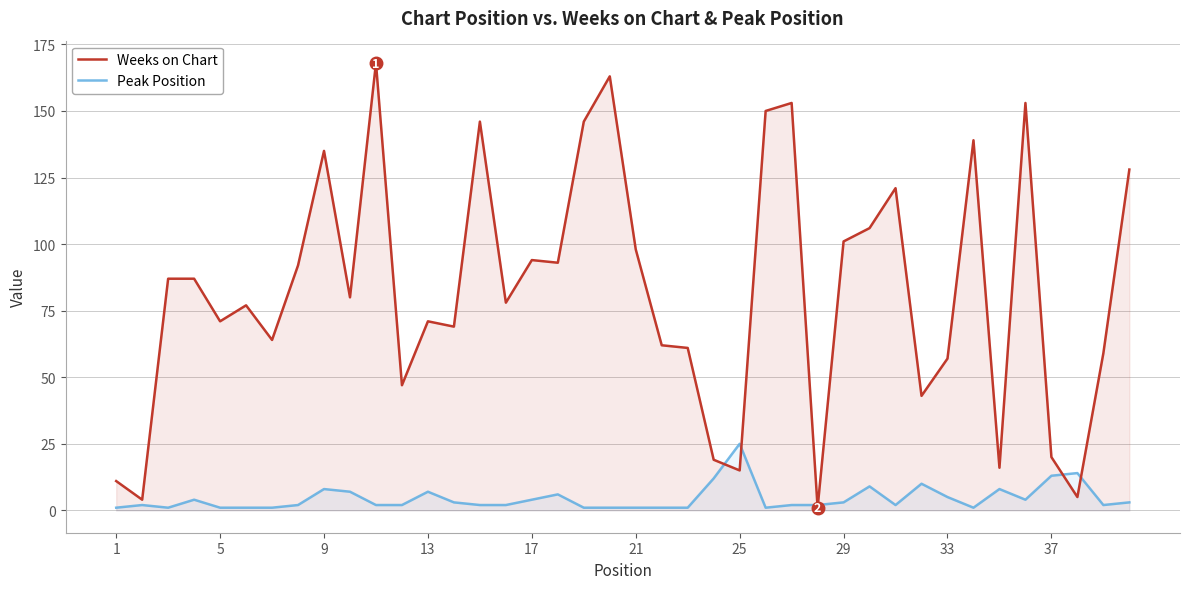

What are all the series names shown in the legend?

Weeks on Chart, Peak Position